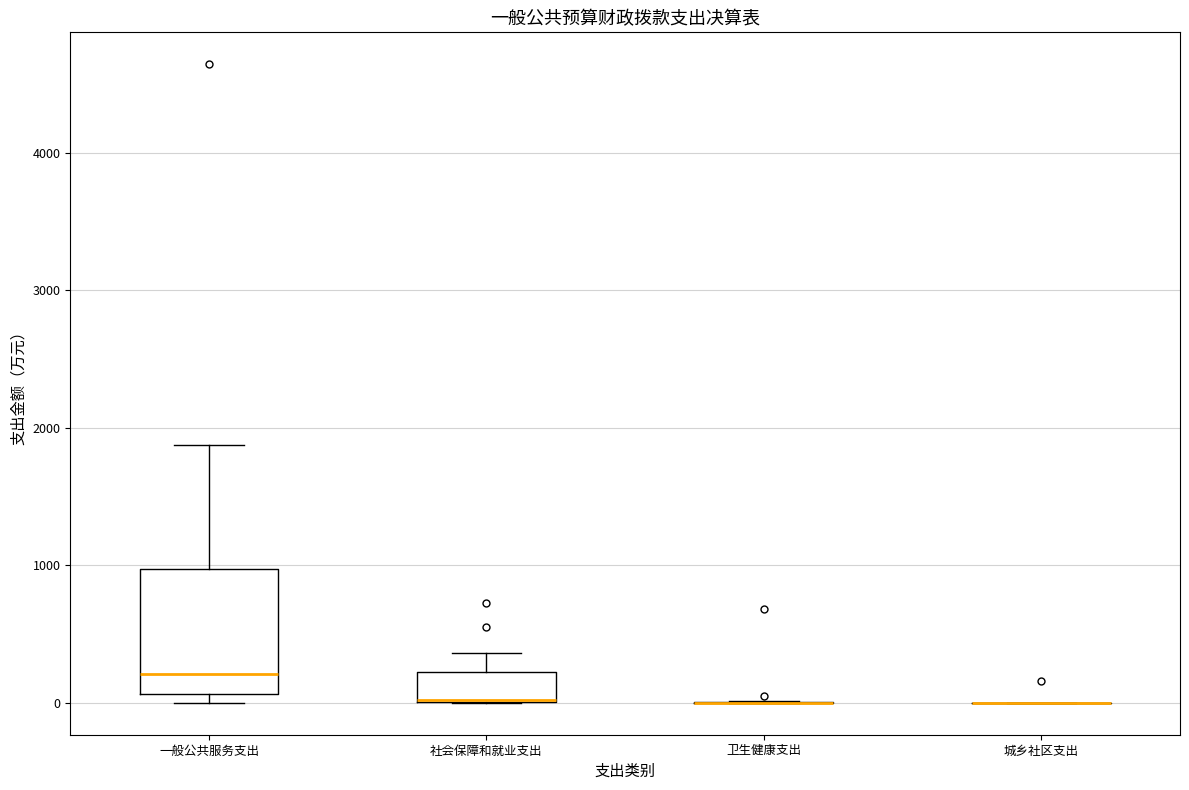

Reading left to right, read every box against the y-axis: the position of its median line, the range the box covers, and the ends of its whiskers. The values are not printed on the chart, so give them approximately, as read against the axis.

一般公共服务支出: median 200, box 100 to 1000, whiskers 0 to 1900
社会保障和就业支出: median 0 (drawn on the box's lower edge), box 0 to 200, whiskers 0 to 400
卫生健康支出: box collapsed to a line at 0, whiskers 0 to 0
城乡社区支出: box collapsed to a line at 0, whiskers 0 to 0